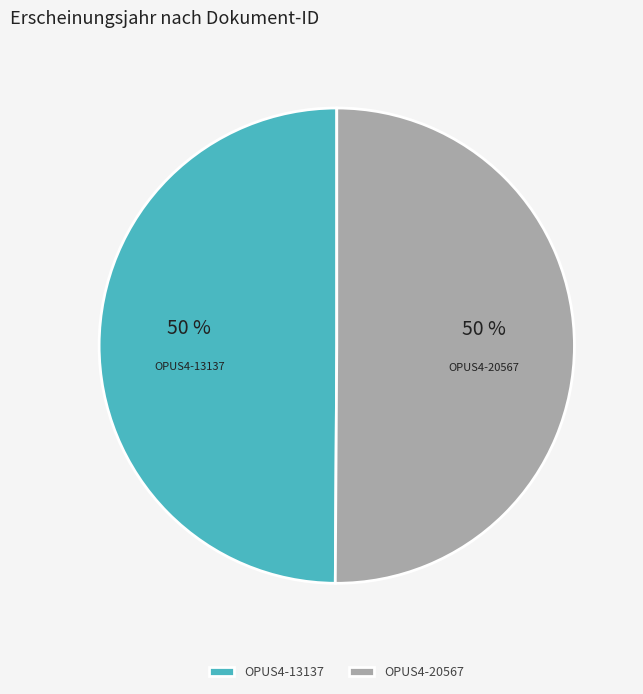

To the nearest percent, what is the average slice percentage?

50%